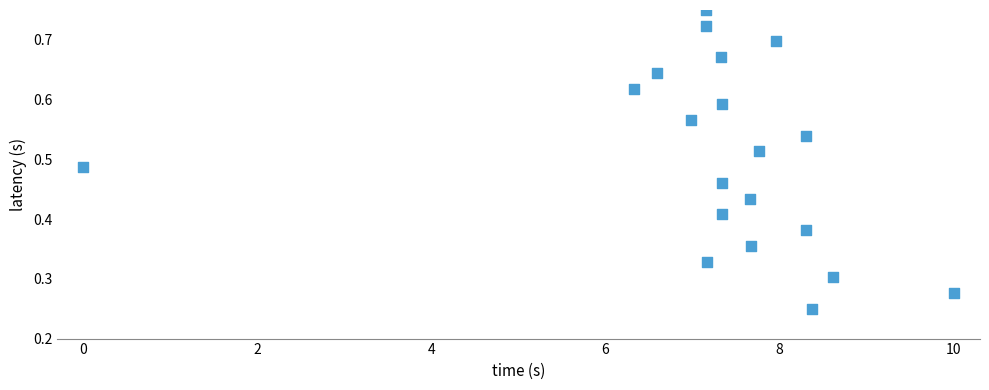

What is the range of X values (max minus min)?

10.0